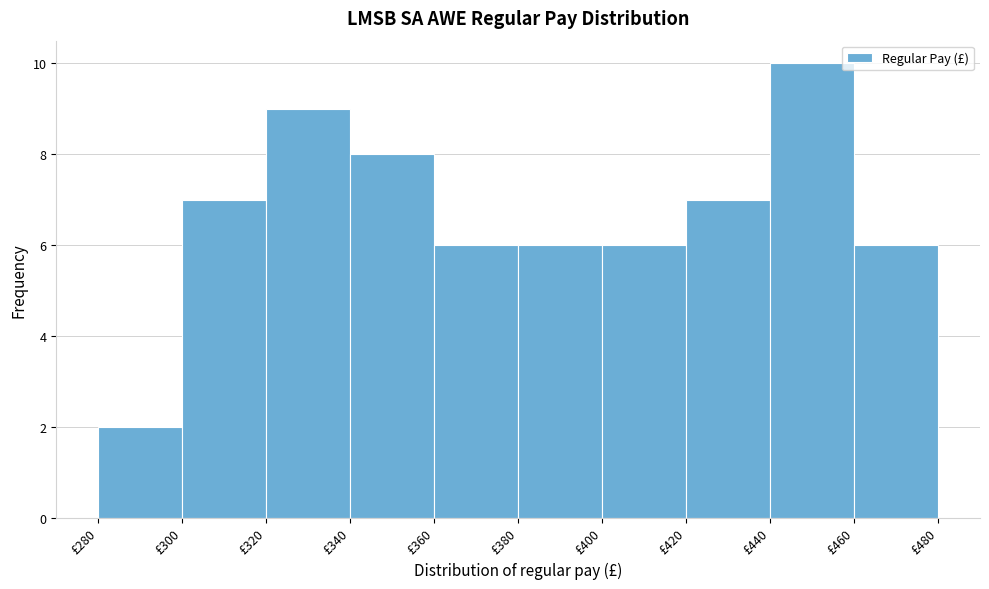

Over which range of the x-axis is the bar tallest?

440 to 460